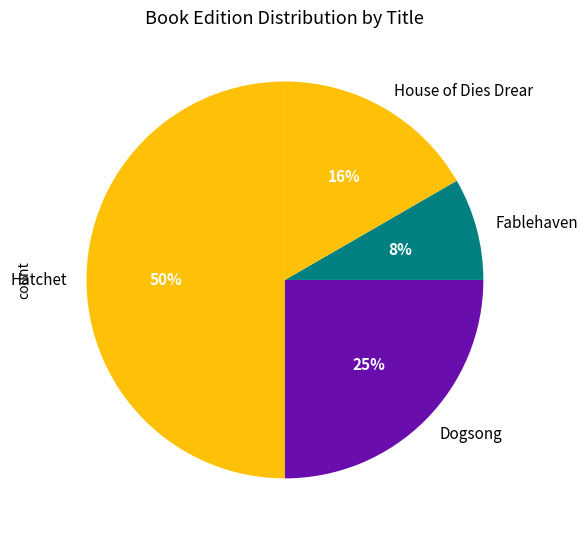

Is it true that Hatchet is 43% of the pie?

False